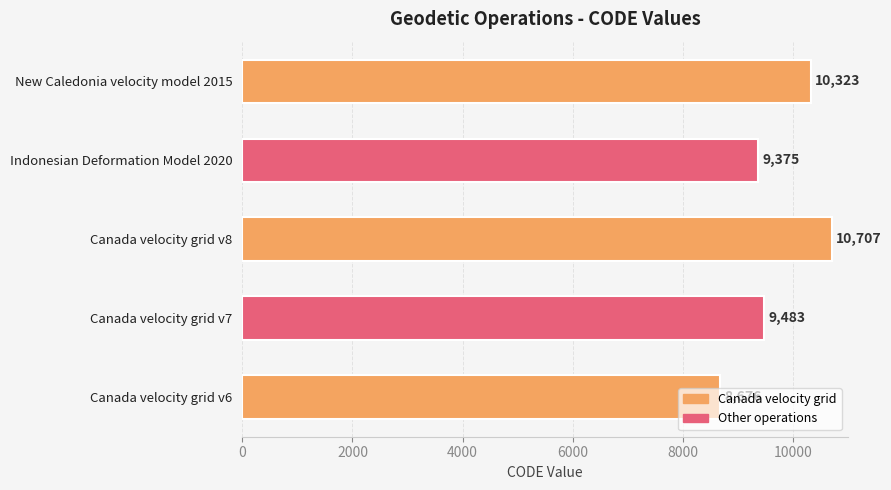

What is the change in value from Canada velocity grid v6 to Indonesian Deformation Model 2020?

+699